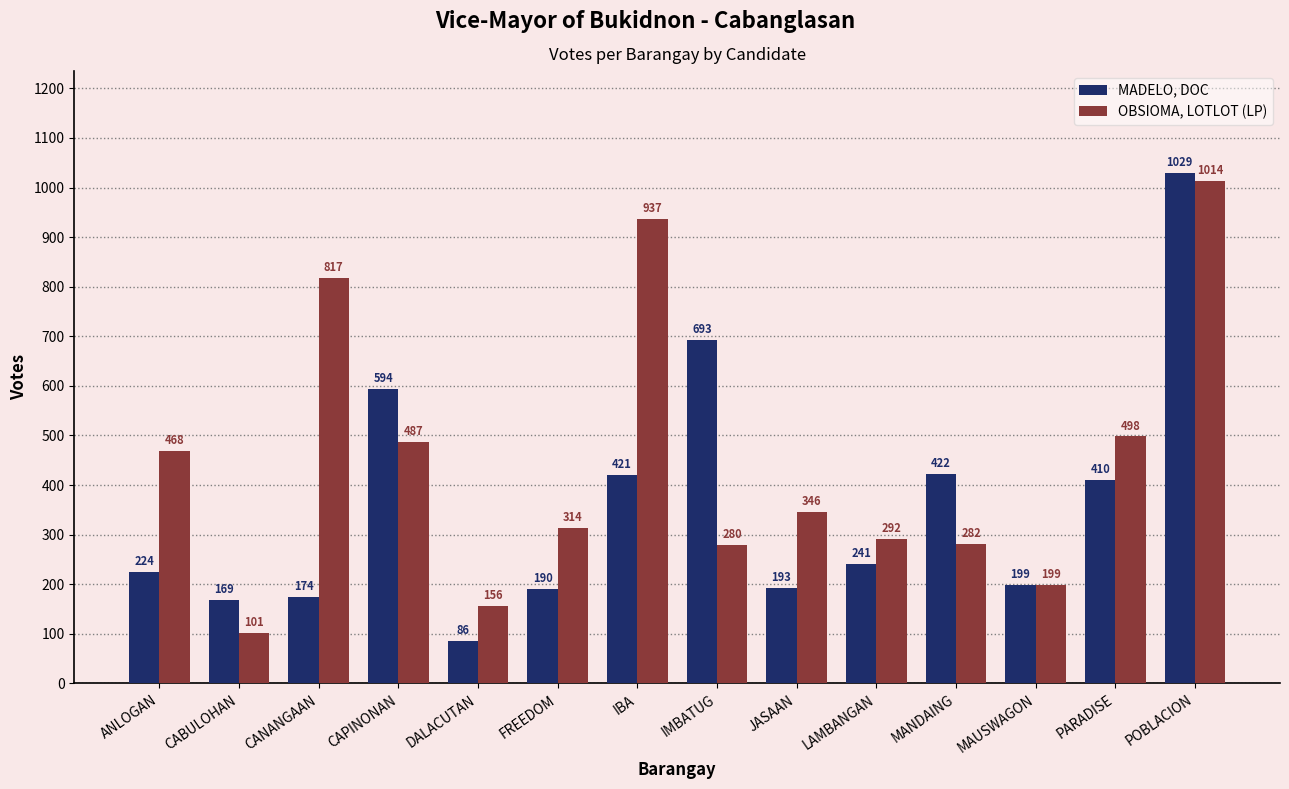

What is the lowest value of the OBSIOMA, LOTLOT (LP) series?

101